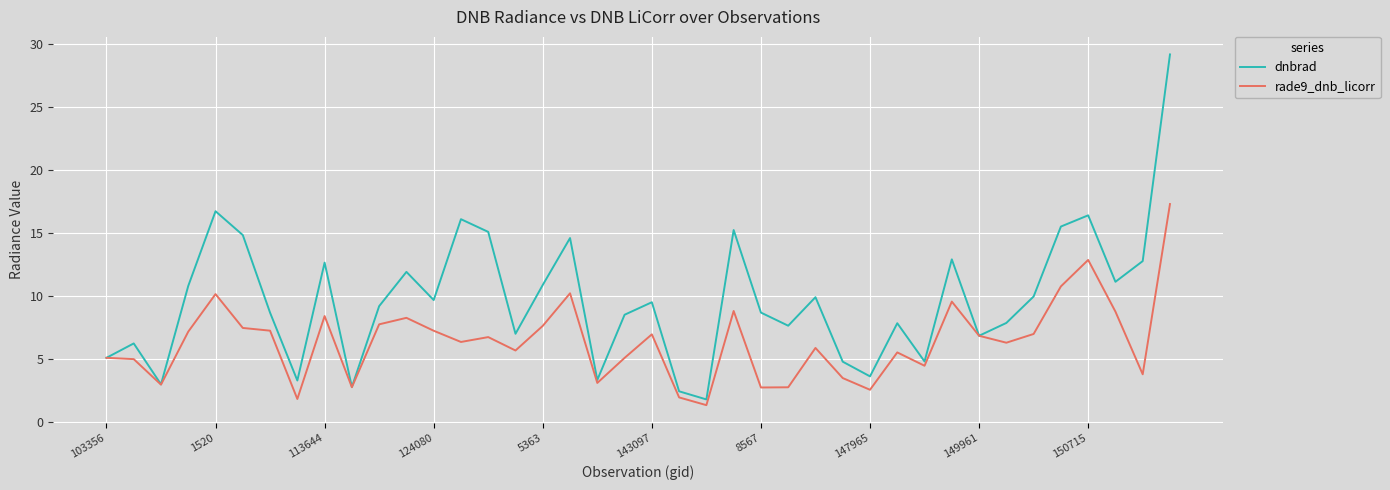

Which series has the widest spread of values?

dnbrad